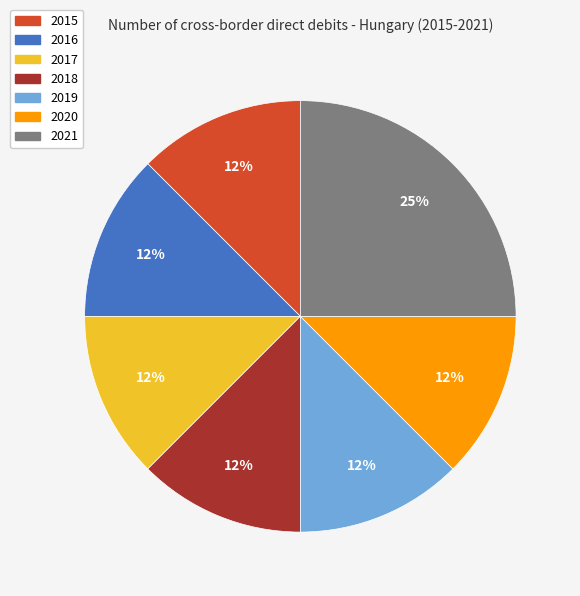

Is there a majority slice in this chart?

No